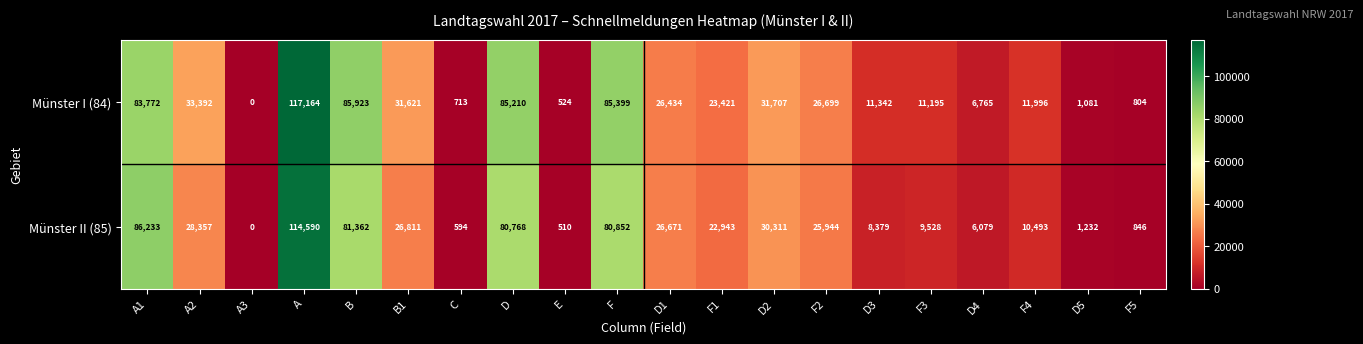

What is the approximate value of Münster II (85) at D4, to the nearest 10?

6080